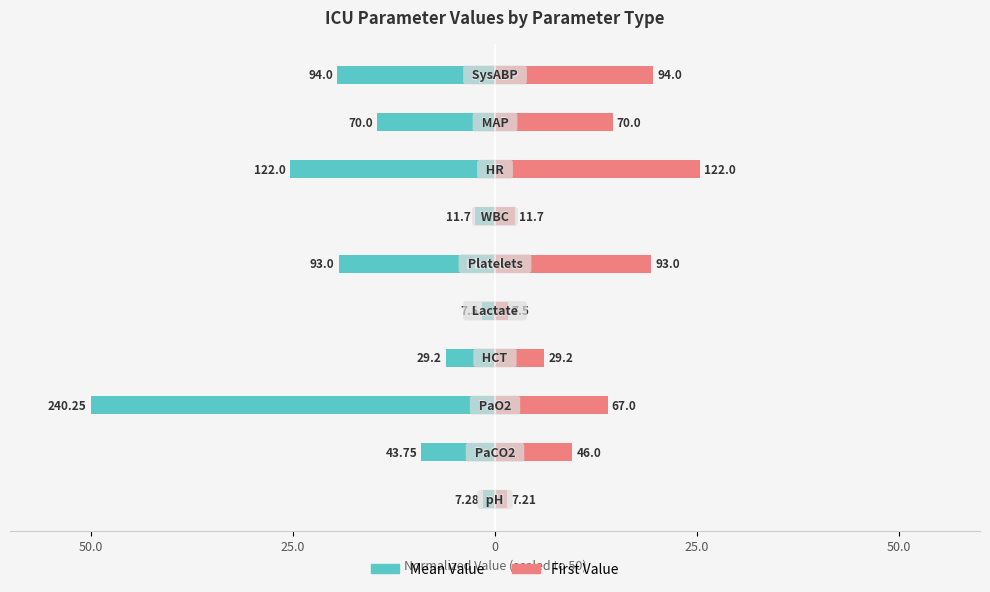

How many distinct data groups are displayed?

2